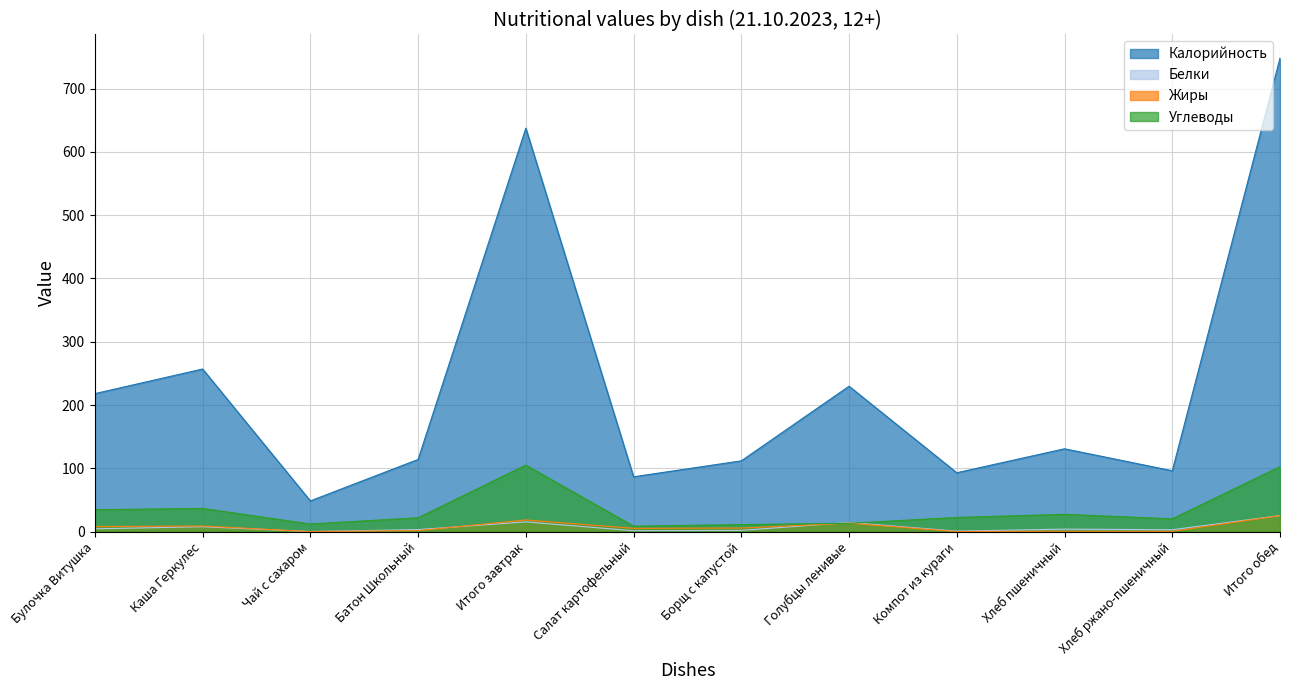

Where does the Углеводы series first go above 22?

Булочка Витушка